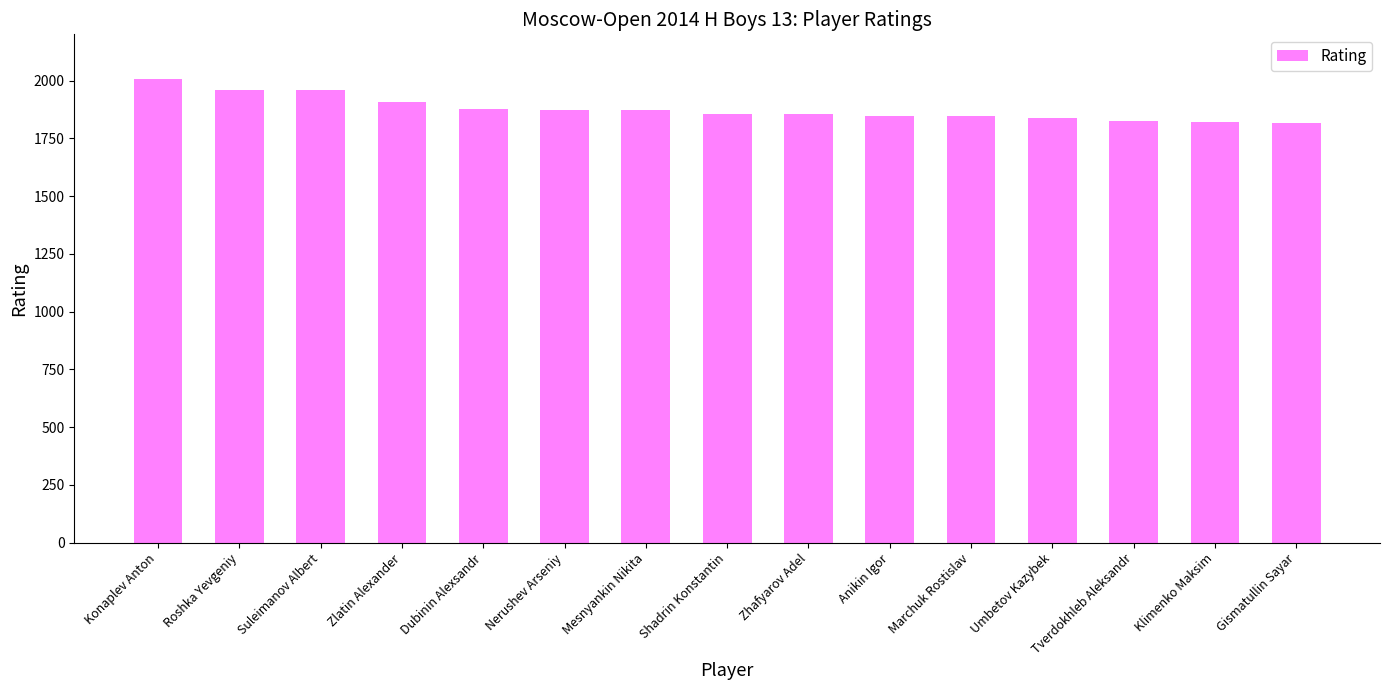

How many data points are less than 1855?

6